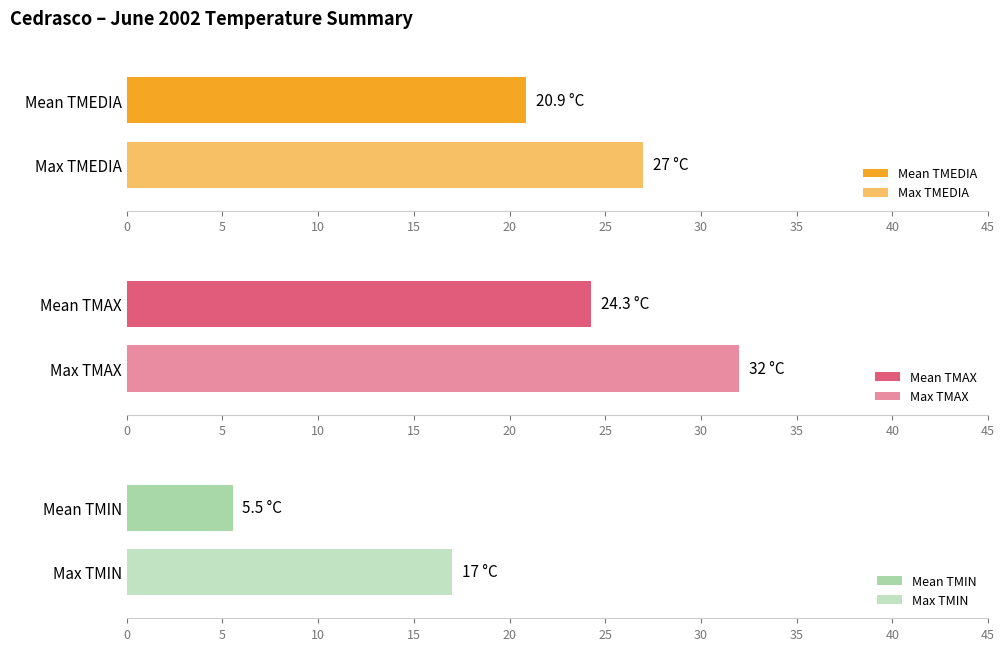

The value of TMEDIA at 15/6 is 47. True or false?

False